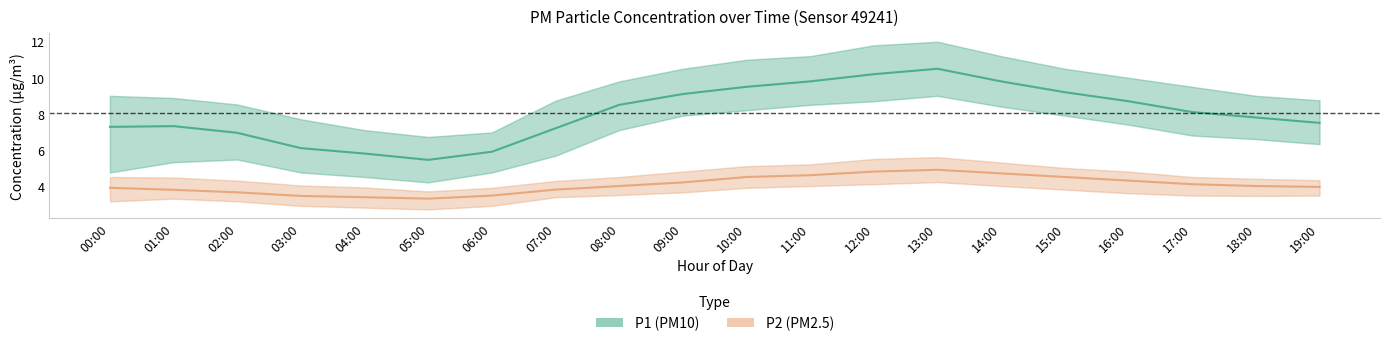

True or false: P2 (PM2.5) and P1 (PM10) intersect in this chart.

False